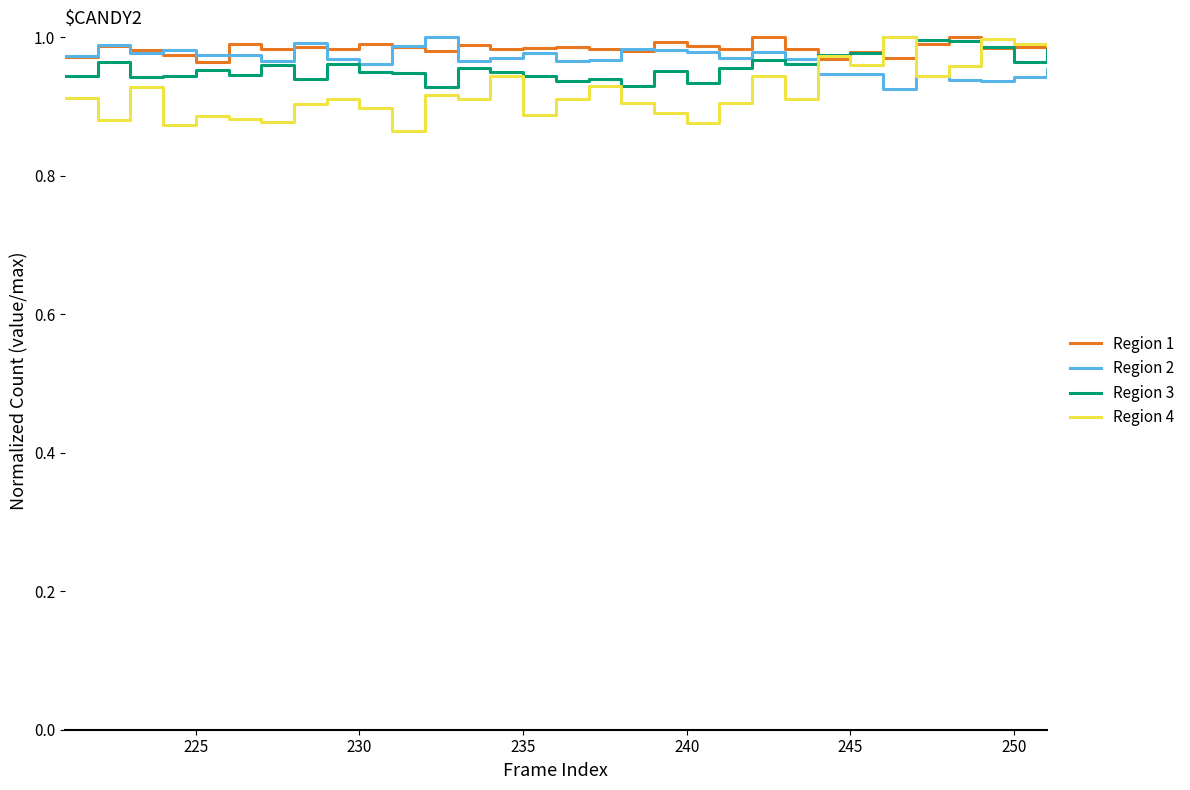

Which series has the largest range (max minus min)?

Region 4